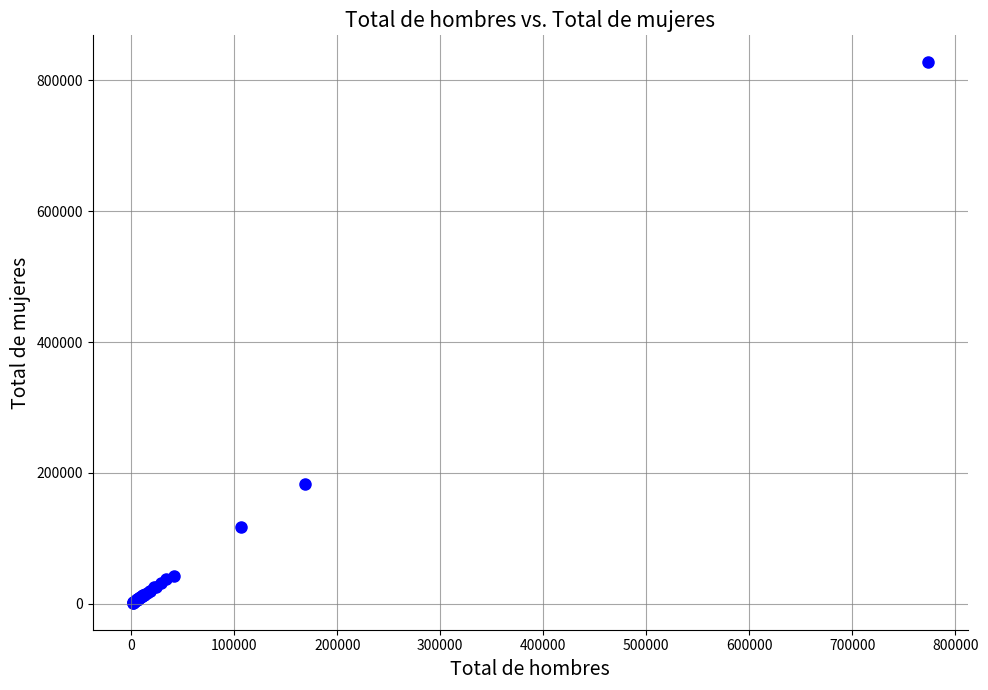

What Y value in the scatter plot is closest to 414517?

183564